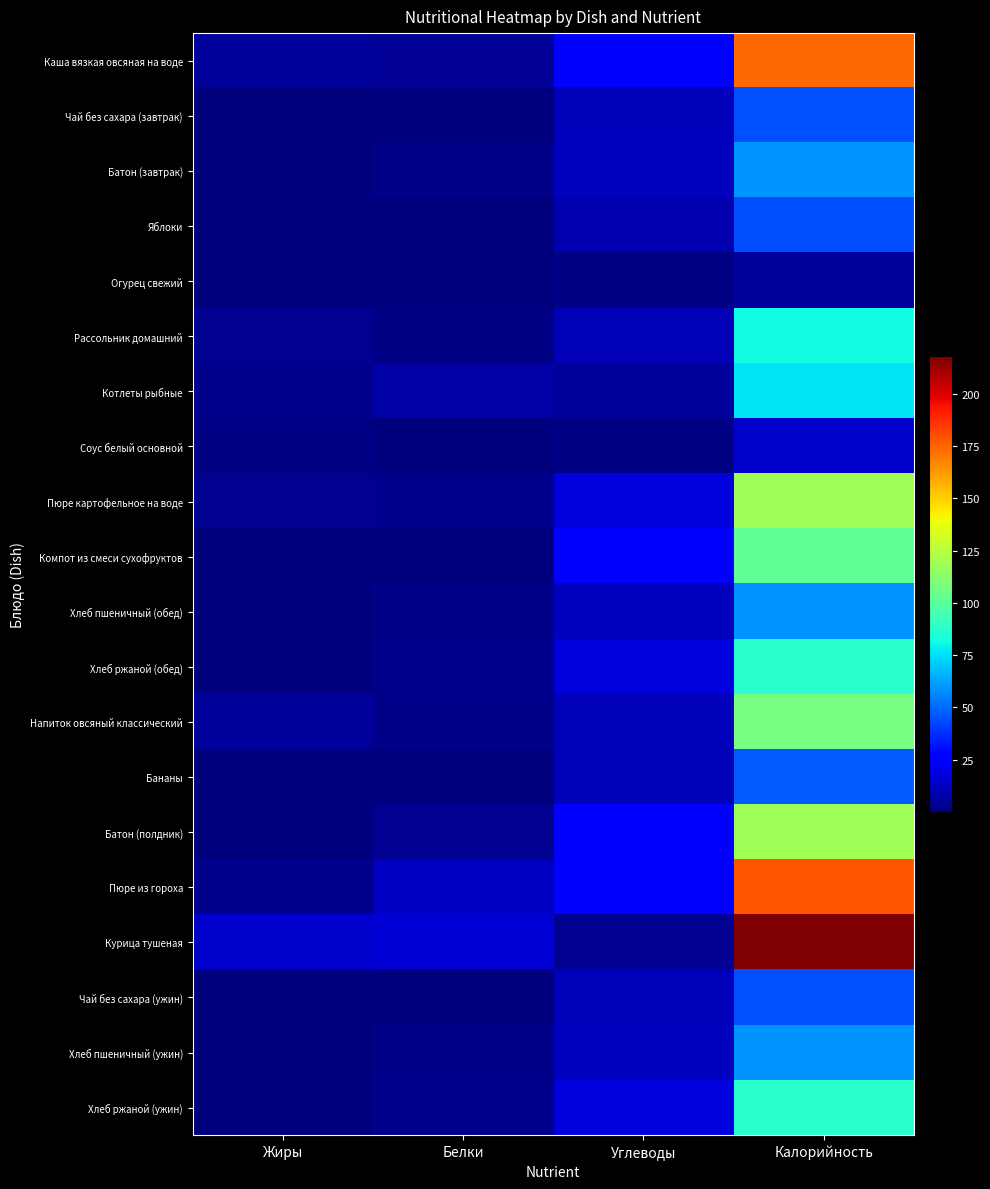

At Калорийность, list the series in order from largest to smallest.

Курица тушеная, Пюре из гороха, Каша вязкая овсяная на воде, Пюре картофельное на воде, Батон (полдник), Напиток овсяный классический, Компот из смеси сухофруктов, Хлеб ржаной (обед), Хлеб ржаной (ужин), Рассольник домашний, Котлеты рыбные, Батон (завтрак), Хлеб пшеничный (обед), Хлеб пшеничный (ужин), Бананы, Чай без сахара (завтрак), Чай без сахара (ужин), Яблоки, Соус белый основной, Огурец свежий